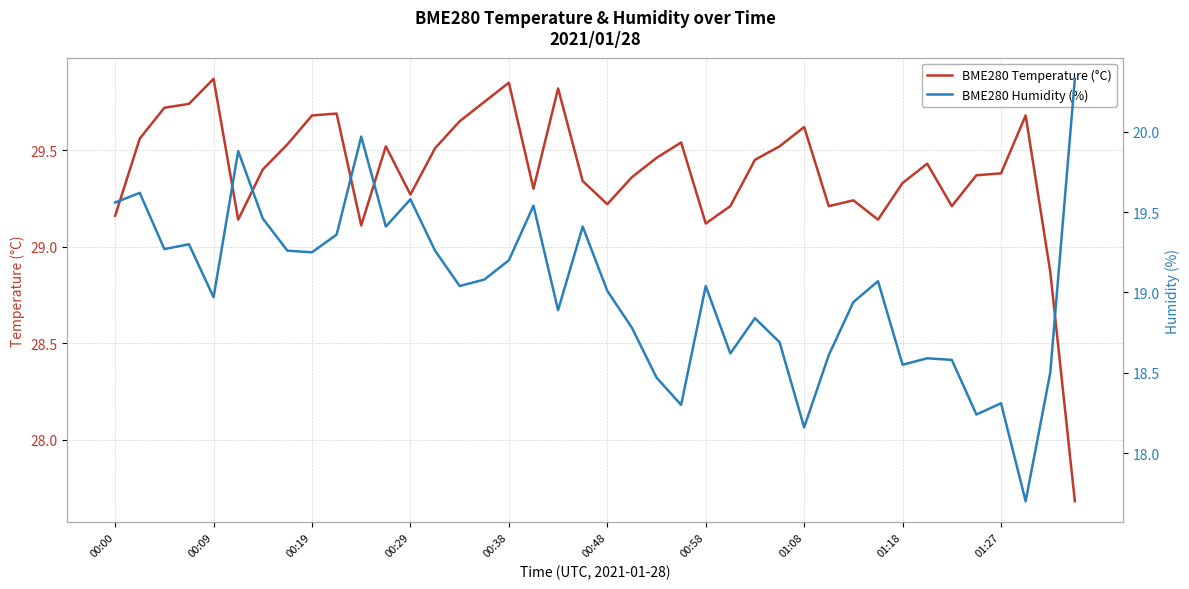

Is it true that BME280 Temperature (°C) equals 18.3 at 00:19?

False